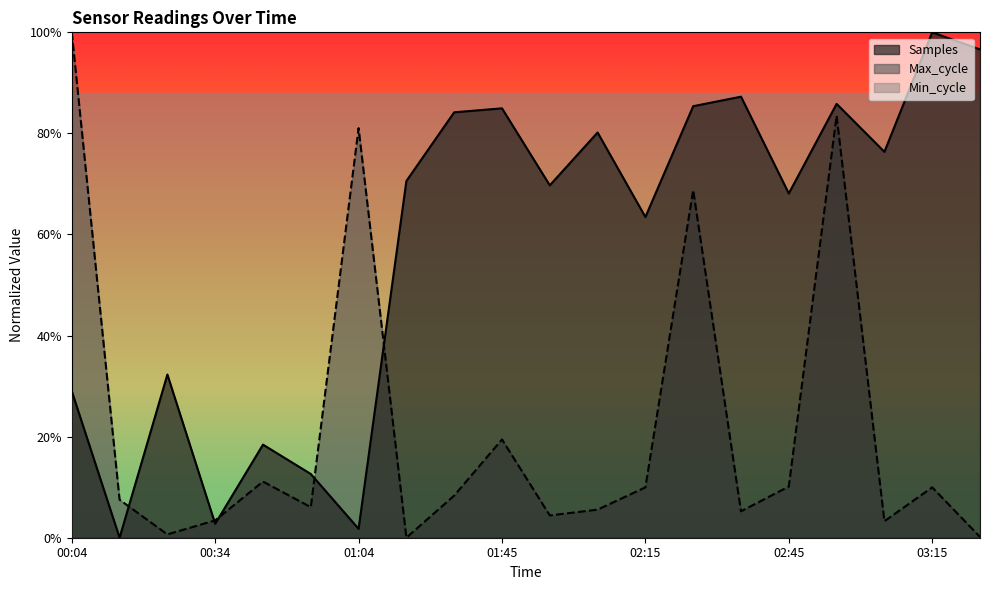

Between 00:04 and 00:14, which series saw the biggest shift?

Max_cycle